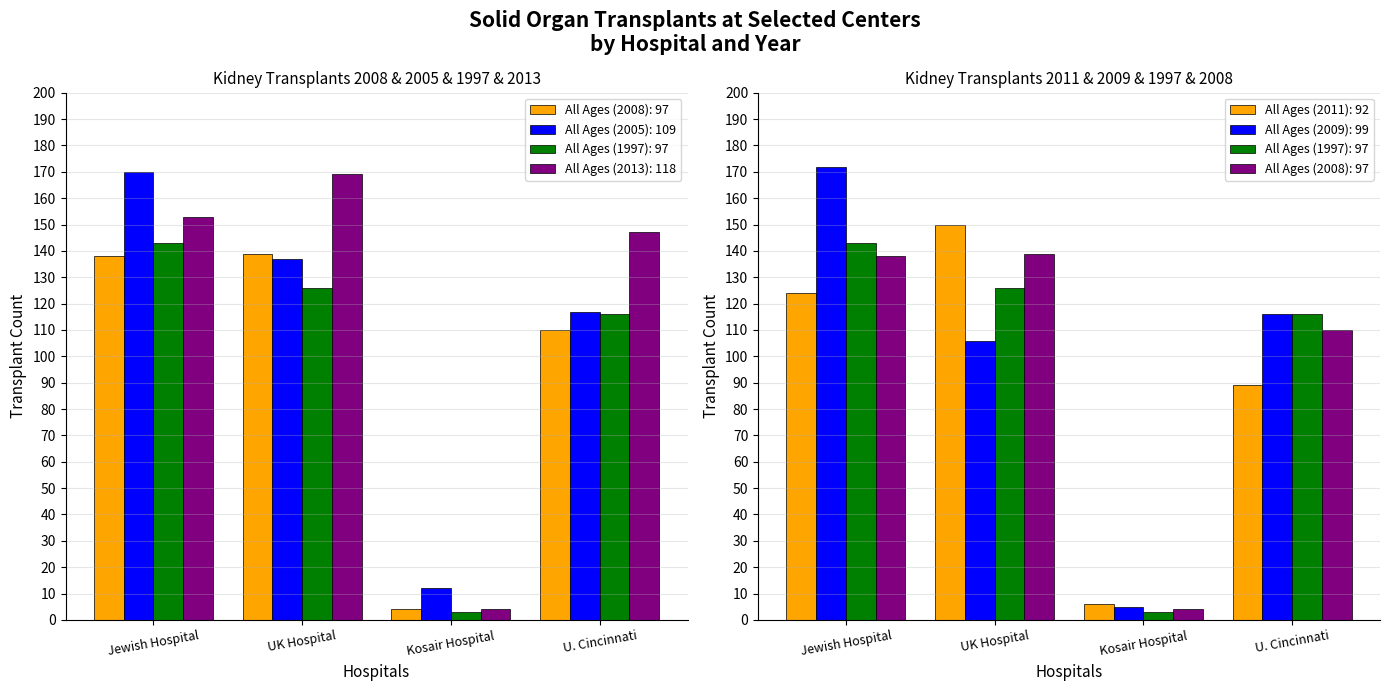

What is the greatest value displayed?

172